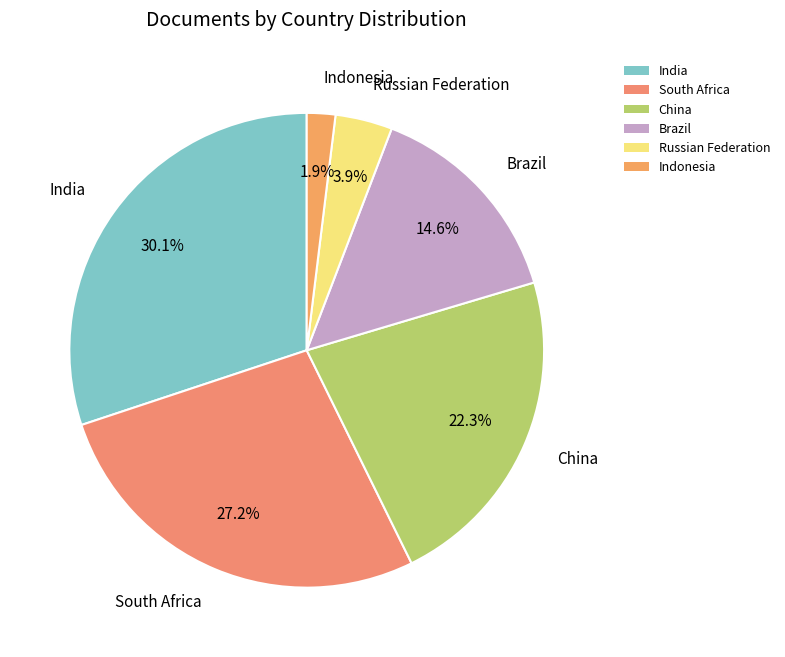

Between India and China, which is larger?

India